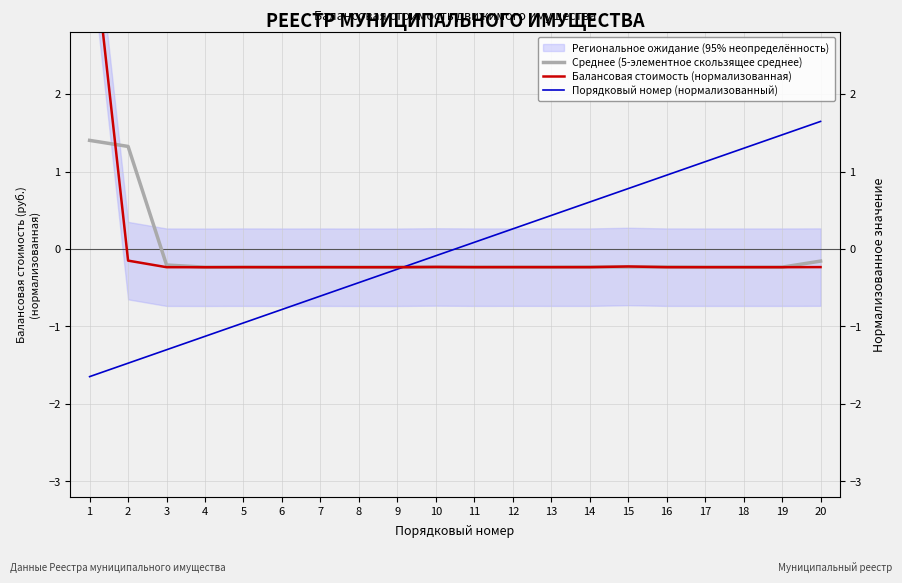

At which category does the chart reach its peak across all series?

1